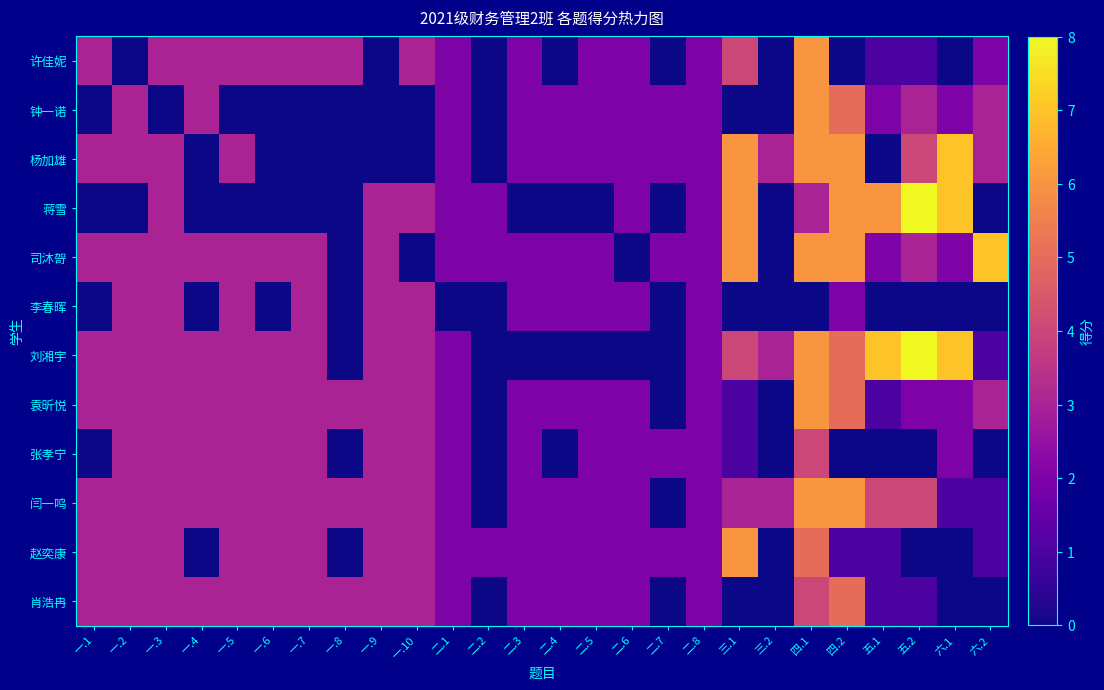

Reading left to right, transcribe all the data shown in this chart.

许佳妮: 一.1=3	一.2=0	一.3=3	一.4=3	一.5=3	一.6=3	一.7=3	一.8=3	一.9=0	一.10=3	二.1=2	二.2=0	二.3=2	二.4=0	二.5=2	二.6=2	二.7=0	二.8=2	三.1=4	三.2=0	四.1=6	四.2=0	五.1=1	五.2=1	六.1=0	六.2=2
钟一诺: 一.1=0	一.2=3	一.3=0	一.4=3	一.5=0	一.6=0	一.7=0	一.8=0	一.9=0	一.10=0	二.1=2	二.2=0	二.3=2	二.4=2	二.5=2	二.6=2	二.7=2	二.8=2	三.1=0	三.2=0	四.1=6	四.2=5	五.1=2	五.2=3	六.1=2	六.2=3
杨加雄: 一.1=3	一.2=3	一.3=3	一.4=0	一.5=3	一.6=0	一.7=0	一.8=0	一.9=0	一.10=0	二.1=2	二.2=0	二.3=2	二.4=2	二.5=2	二.6=2	二.7=2	二.8=2	三.1=6	三.2=3	四.1=6	四.2=6	五.1=0	五.2=4	六.1=7	六.2=3
蒋雪: 一.1=0	一.2=0	一.3=3	一.4=0	一.5=0	一.6=0	一.7=0	一.8=0	一.9=3	一.10=3	二.1=2	二.2=2	二.3=0	二.4=0	二.5=0	二.6=2	二.7=0	二.8=2	三.1=6	三.2=0	四.1=3	四.2=6	五.1=6	五.2=8	六.1=7	六.2=0
司沐哿: 一.1=3	一.2=3	一.3=3	一.4=3	一.5=3	一.6=3	一.7=3	一.8=0	一.9=3	一.10=0	二.1=2	二.2=2	二.3=2	二.4=2	二.5=2	二.6=0	二.7=2	二.8=2	三.1=6	三.2=0	四.1=6	四.2=6	五.1=2	五.2=3	六.1=2	六.2=7
李春晖: 一.1=0	一.2=3	一.3=3	一.4=0	一.5=3	一.6=0	一.7=3	一.8=0	一.9=3	一.10=3	二.1=0	二.2=0	二.3=2	二.4=2	二.5=2	二.6=2	二.7=0	二.8=2	三.1=0	三.2=0	四.1=0	四.2=2	五.1=0	五.2=0	六.1=0	六.2=0
刘湘宇: 一.1=3	一.2=3	一.3=3	一.4=3	一.5=3	一.6=3	一.7=3	一.8=0	一.9=3	一.10=3	二.1=2	二.2=0	二.3=0	二.4=0	二.5=0	二.6=0	二.7=0	二.8=2	三.1=4	三.2=3	四.1=6	四.2=5	五.1=7	五.2=8	六.1=7	六.2=1
袁昕悦: 一.1=3	一.2=3	一.3=3	一.4=3	一.5=3	一.6=3	一.7=3	一.8=3	一.9=3	一.10=3	二.1=2	二.2=0	二.3=2	二.4=2	二.5=2	二.6=2	二.7=0	二.8=2	三.1=1	三.2=0	四.1=6	四.2=5	五.1=1	五.2=2	六.1=2	六.2=3
张孝宁: 一.1=0	一.2=3	一.3=3	一.4=3	一.5=3	一.6=3	一.7=3	一.8=0	一.9=3	一.10=3	二.1=2	二.2=0	二.3=2	二.4=0	二.5=2	二.6=2	二.7=2	二.8=2	三.1=1	三.2=0	四.1=4	四.2=0	五.1=0	五.2=0	六.1=2	六.2=0
闫一鸣: 一.1=3	一.2=3	一.3=3	一.4=3	一.5=3	一.6=3	一.7=3	一.8=3	一.9=3	一.10=3	二.1=2	二.2=0	二.3=2	二.4=2	二.5=2	二.6=2	二.7=0	二.8=2	三.1=3	三.2=3	四.1=6	四.2=6	五.1=4	五.2=4	六.1=1	六.2=1
赵奕康: 一.1=3	一.2=3	一.3=3	一.4=0	一.5=3	一.6=3	一.7=3	一.8=0	一.9=3	一.10=3	二.1=2	二.2=2	二.3=2	二.4=2	二.5=2	二.6=2	二.7=2	二.8=2	三.1=6	三.2=0	四.1=5	四.2=1	五.1=1	五.2=0	六.1=0	六.2=1
肖浩冉: 一.1=3	一.2=3	一.3=3	一.4=3	一.5=3	一.6=3	一.7=3	一.8=3	一.9=3	一.10=3	二.1=2	二.2=0	二.3=2	二.4=2	二.5=2	二.6=2	二.7=0	二.8=2	三.1=0	三.2=0	四.1=4	四.2=5	五.1=1	五.2=1	六.1=0	六.2=0